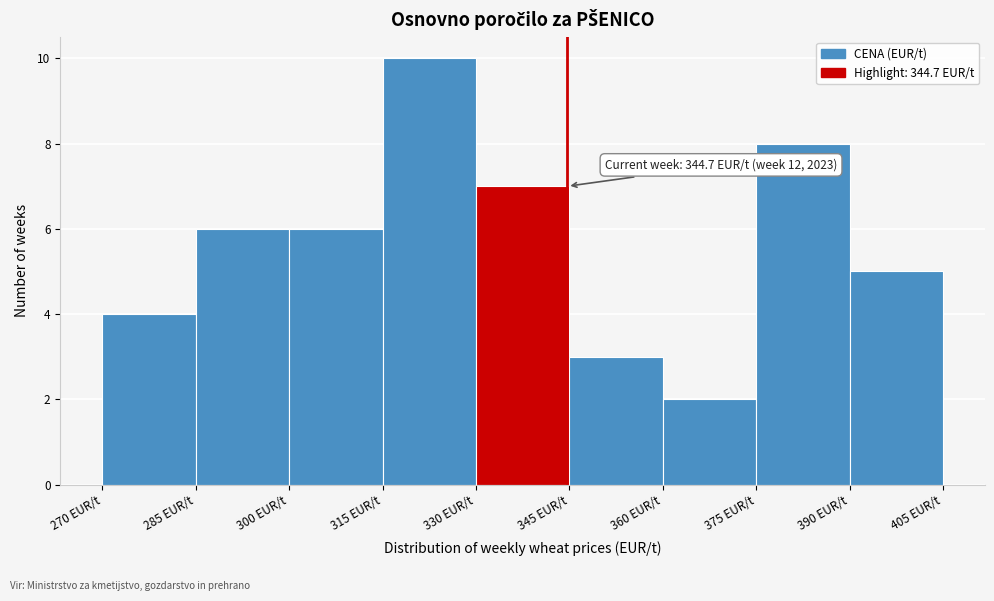

Which range on the x-axis has the tallest bar?

315 to 330